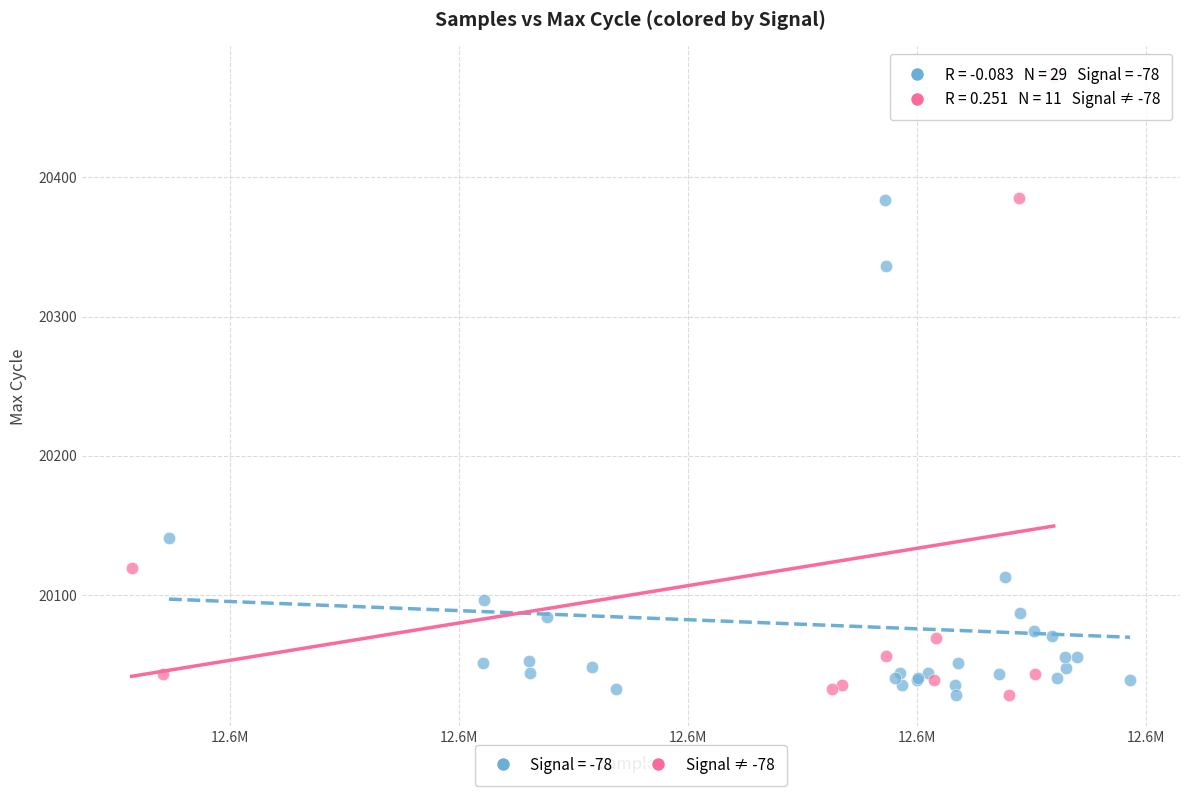

Which series has the largest Y range (max minus min)?

Signal ≠ -78